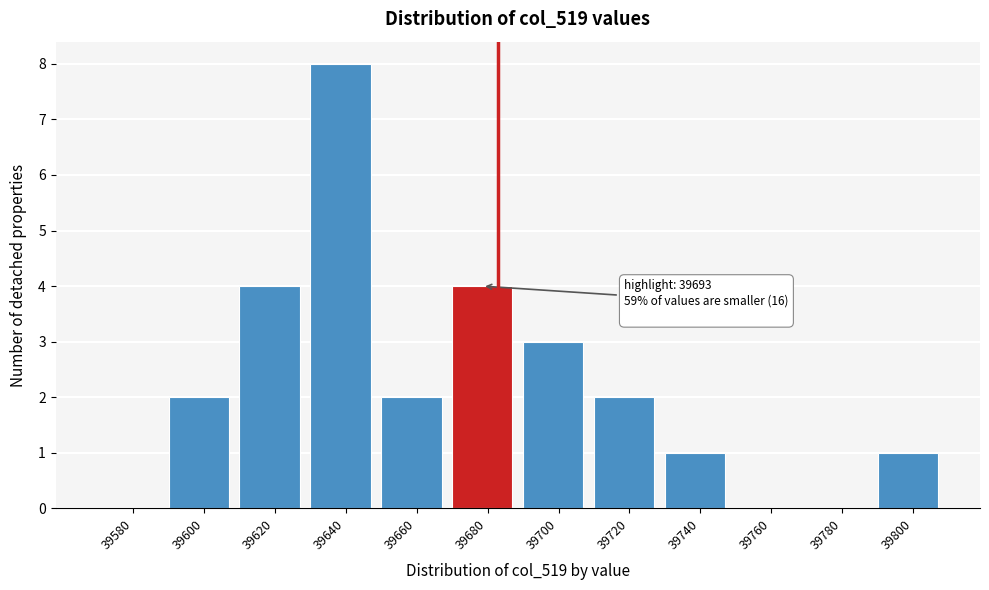

Reading left to right, list all the values displayed in this chart.

39580=0	39600=2	39620=4	39640=8	39660=2	39680=4	39700=3	39720=2	39740=1	39760=0	39780=0	39800=1